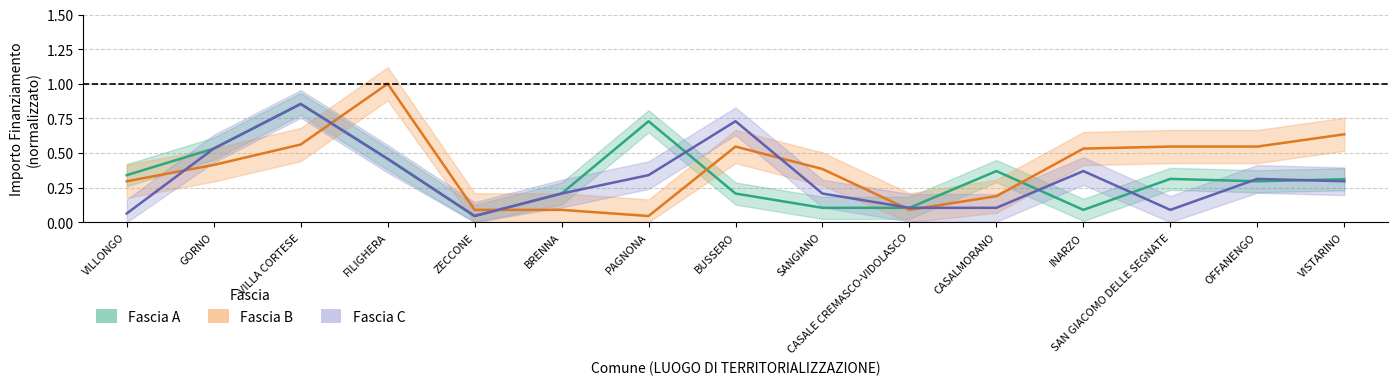

What position from the right is FILIGHERA?

12